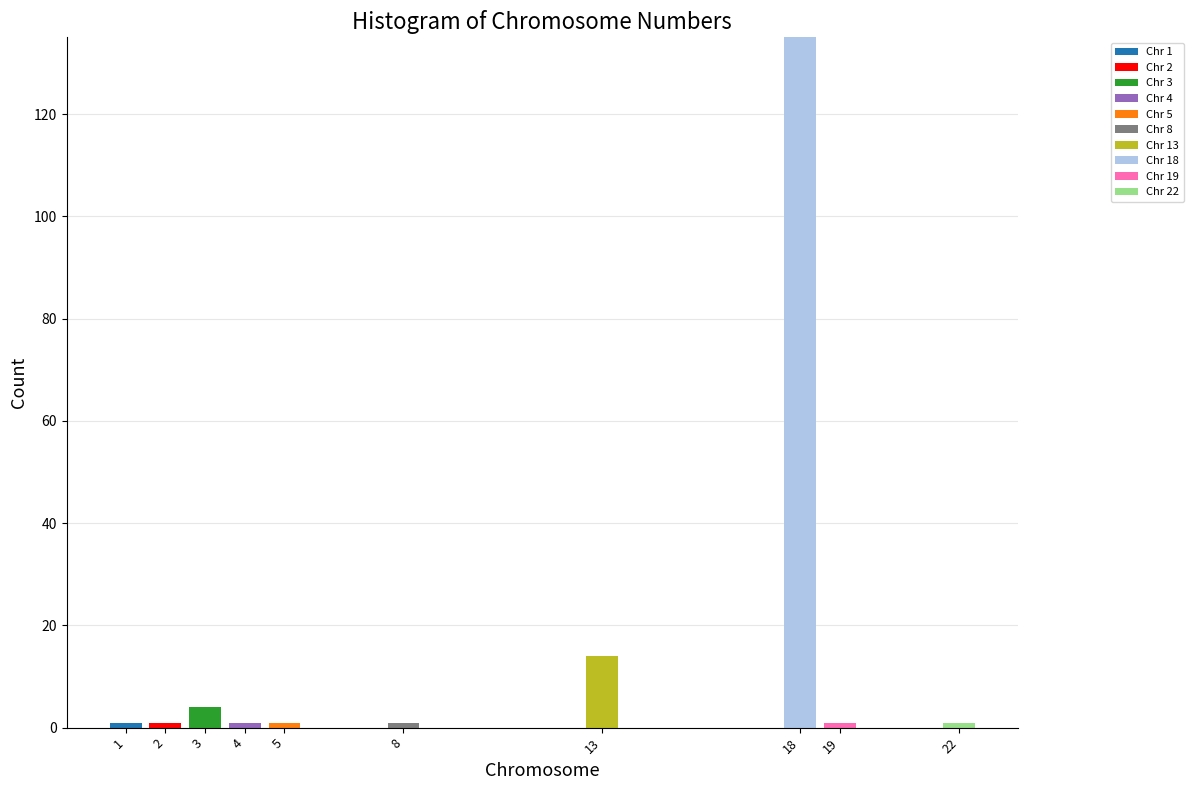

Which range on the x-axis has the tallest stacked bar (by total height)?

17.5 to 18.5